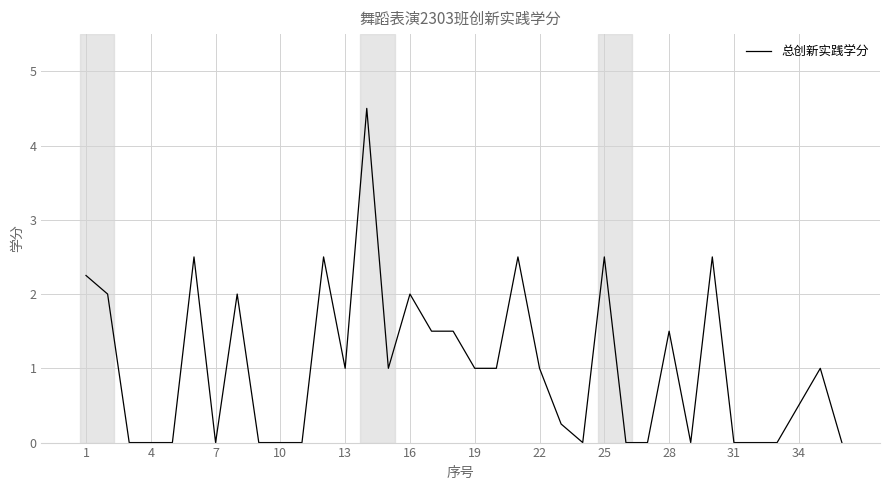

What is the greatest value displayed?

4.5